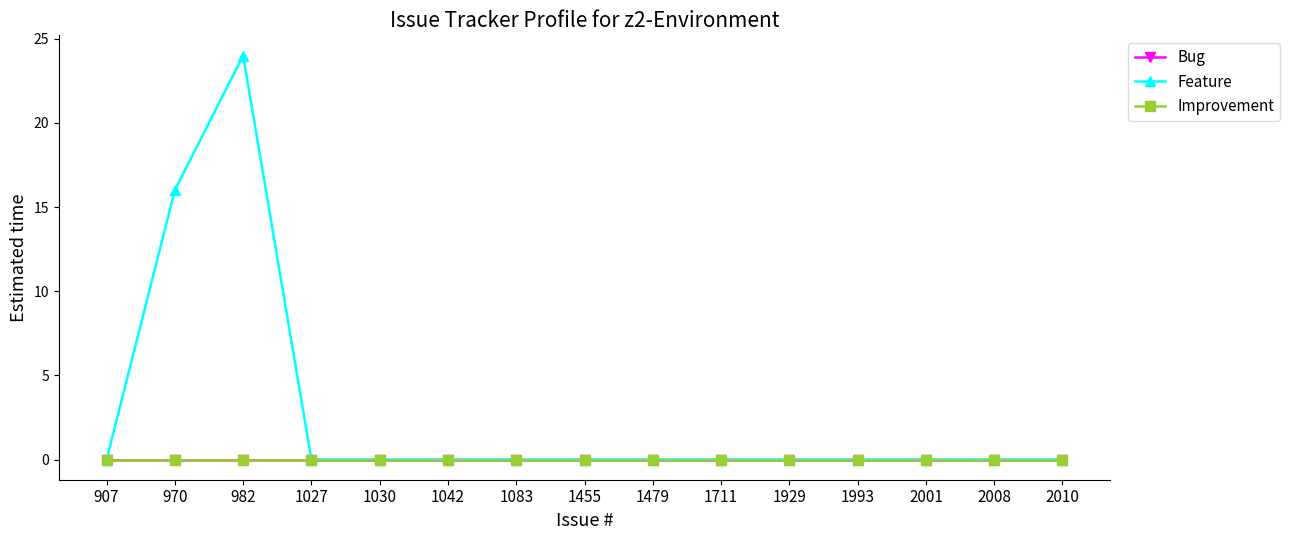

Is it true that Feature equals 0 at 2001?

True